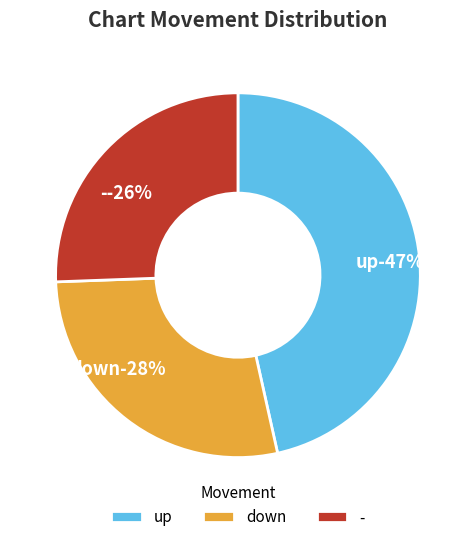

How many slices are in this pie chart?

3